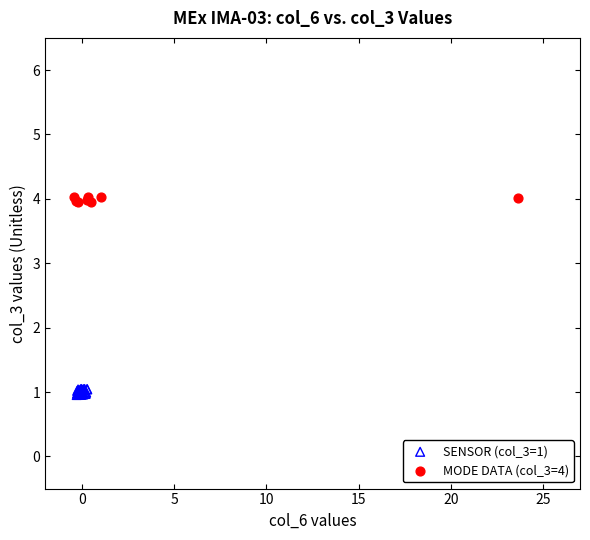

Which series contains the highest Y value?

MODE DATA (col_3=4)